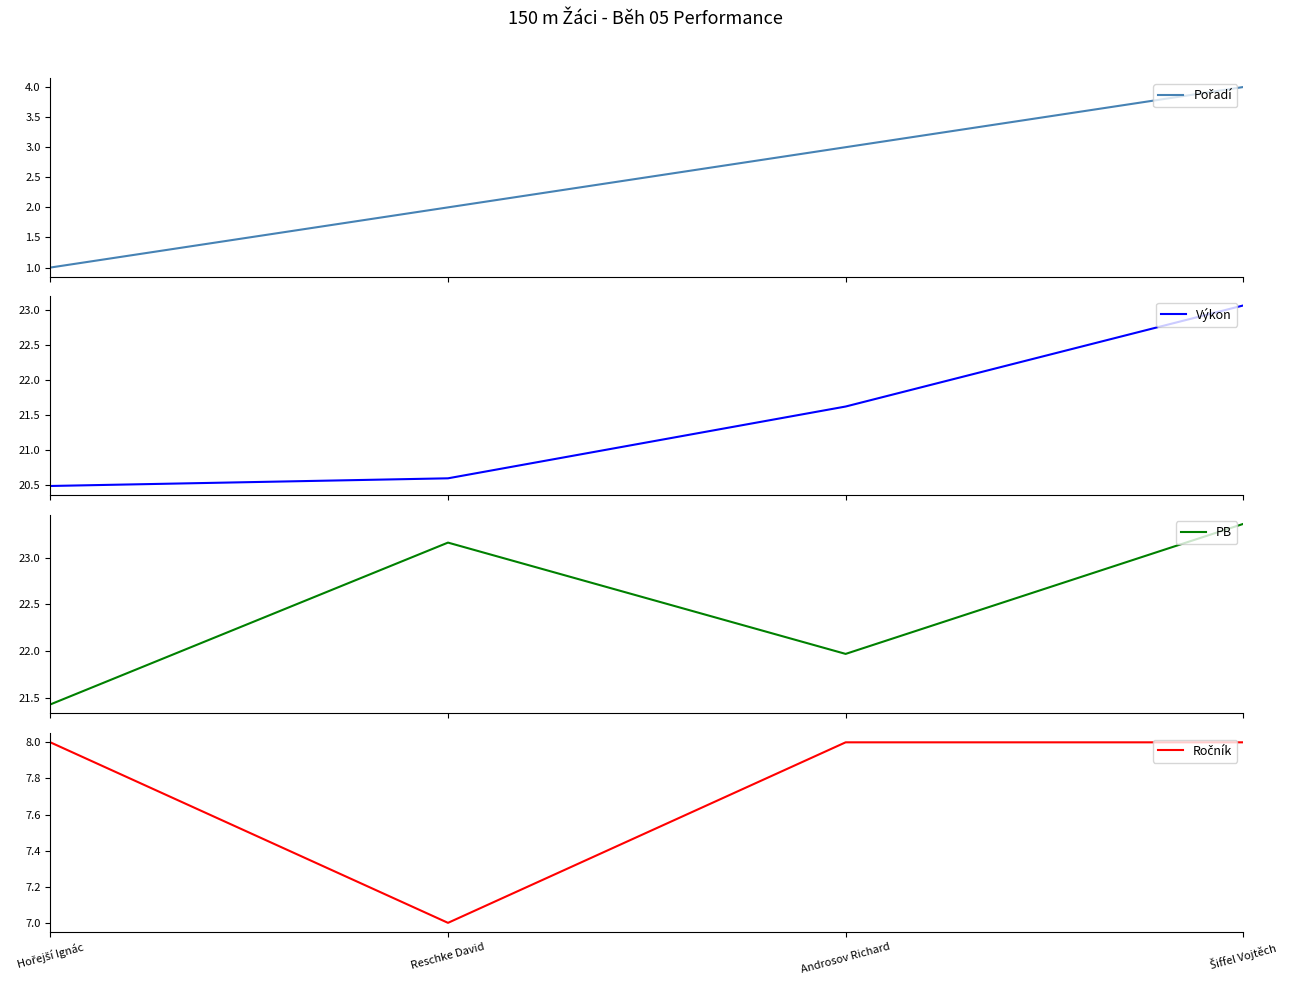

How many lines are shown in the chart?

4